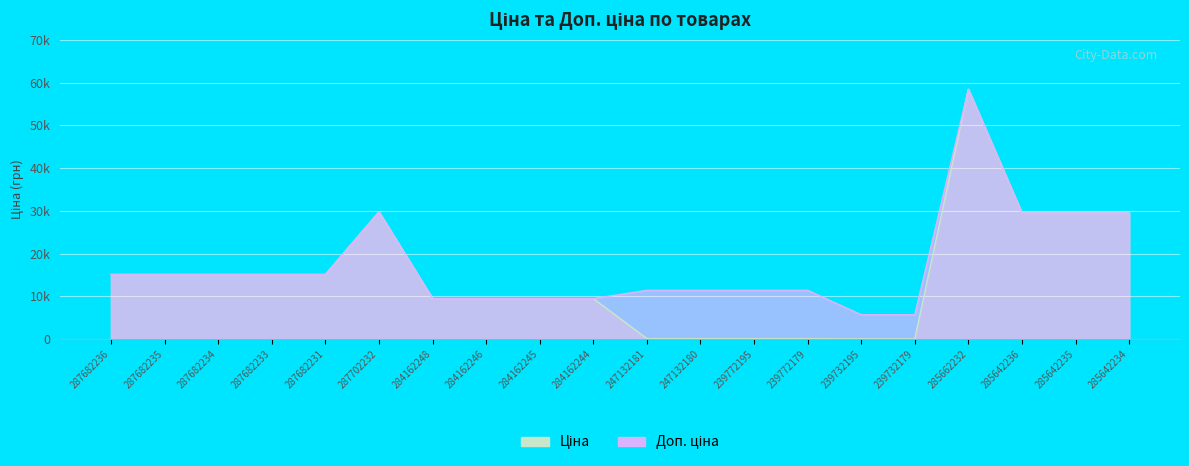

Read the Ціна value at 239732195.

57.0